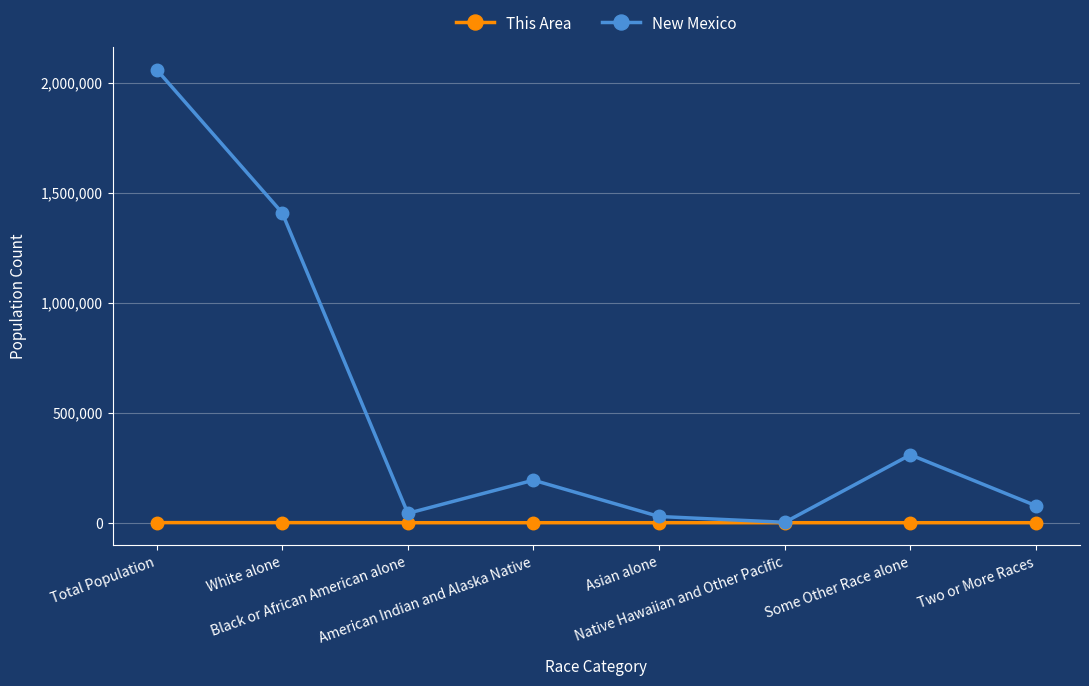

What is the sum of the This Area values at White alone and Asian alone?

388